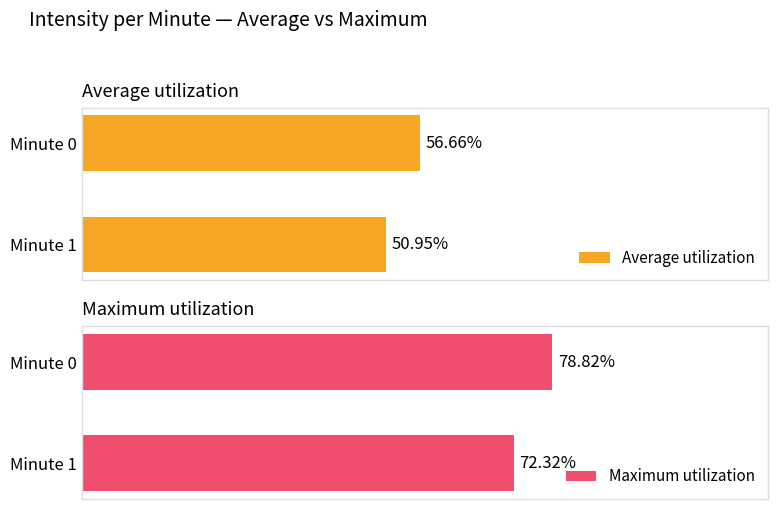

Reading right to left, transcribe all the data shown in this chart.

Average utilization: 50.9	56.7
Maximum utilization: 72.3	78.8